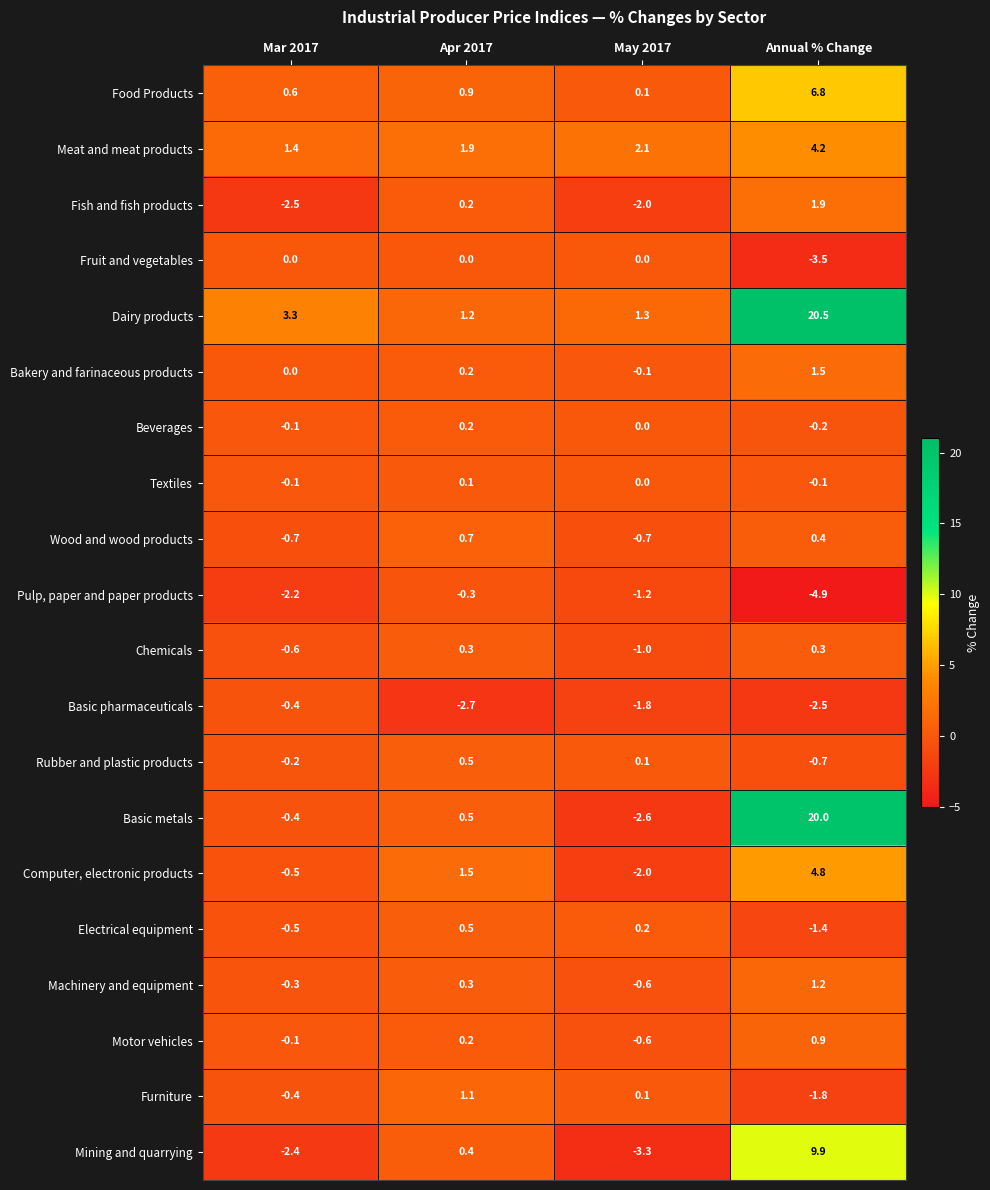

Which category has the lowest value across all series?

Annual % Change